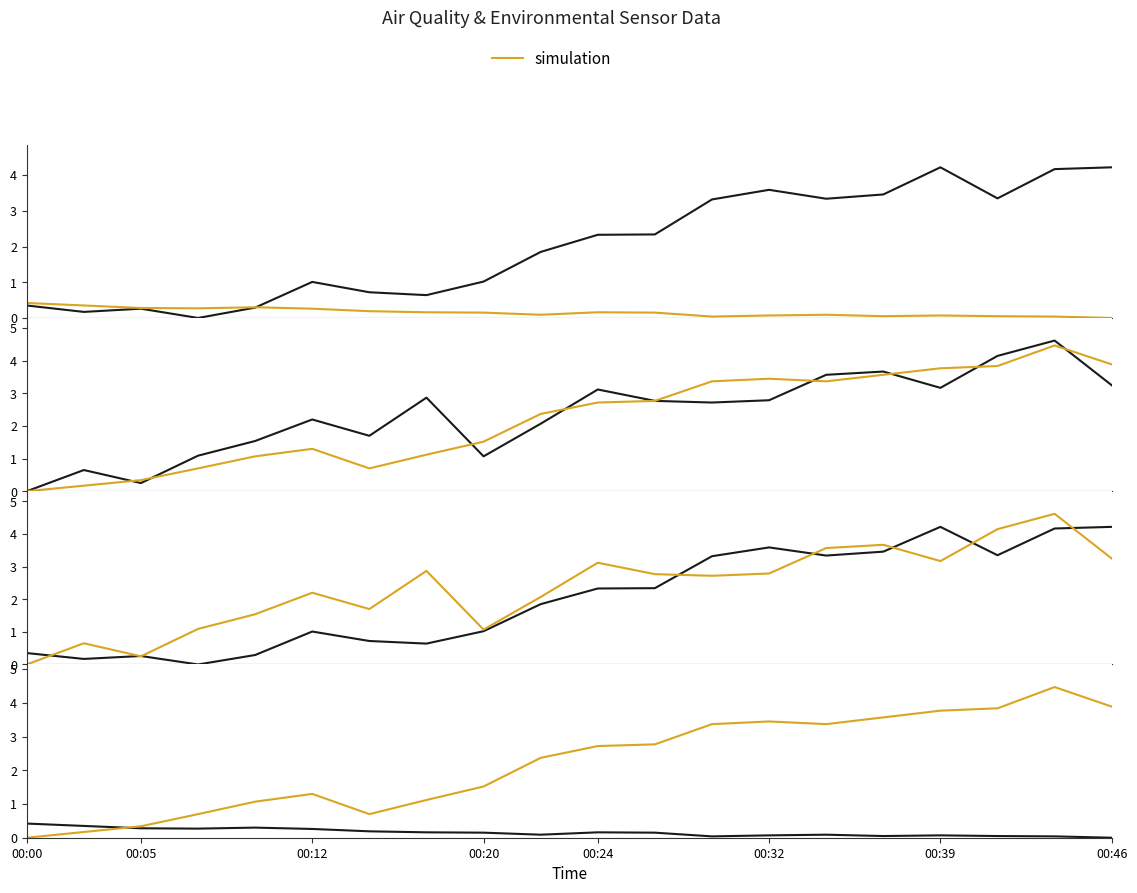

Reading left to right, extract all data points from this chart.

BME280_humidity: 0.3	0.2	0.3	0.0	0.3	1.0	0.7	0.6	1.0	1.8	2.3	2.3	3.3	3.6	3.3	3.5	4.2	3.3	4.2	4.2
simulation: 0.0	0.2	0.3	0.7	1.1	1.3	0.7	1.1	1.5	2.4	2.7	2.8	3.4	3.5	3.4	3.6	3.8	3.8	4.5	3.9
SDS_P1: 0.0	0.7	0.2	1.1	1.5	2.2	1.7	2.9	1.1	2.1	3.1	2.8	2.7	2.8	3.6	3.7	3.2	4.2	4.6	3.2
BME280_temperature: 0.4	0.3	0.3	0.3	0.3	0.3	0.2	0.2	0.2	0.1	0.2	0.2	0.0	0.1	0.1	0.0	0.1	0.0	0.0	0.0